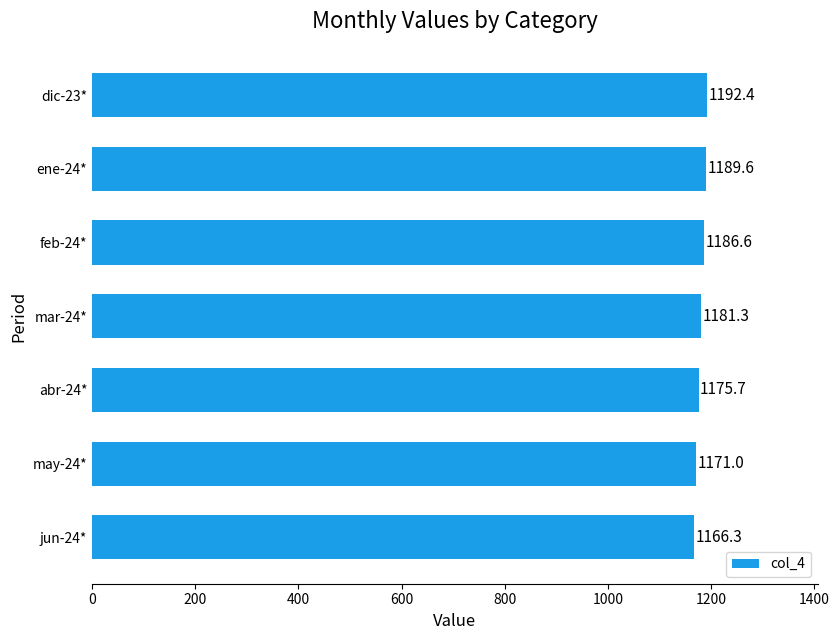

How many data points are less than 1181?

3